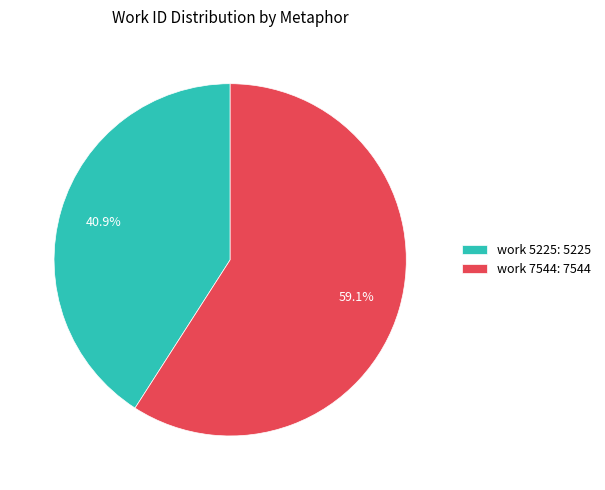

How much of the chart is everything except work 5225: 5225?

59.1%